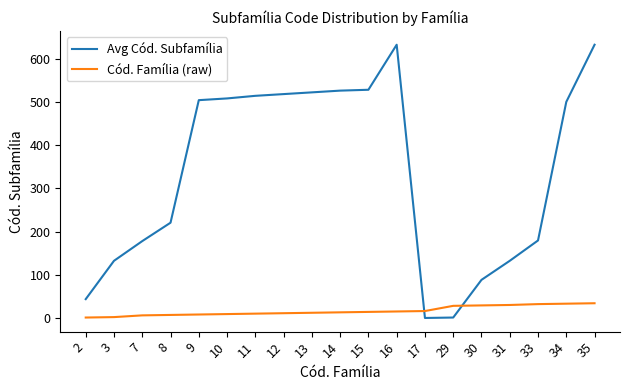

List the series in order of their overall mean, lowest first.

Cód. Família (raw), Avg Cód. Subfamília